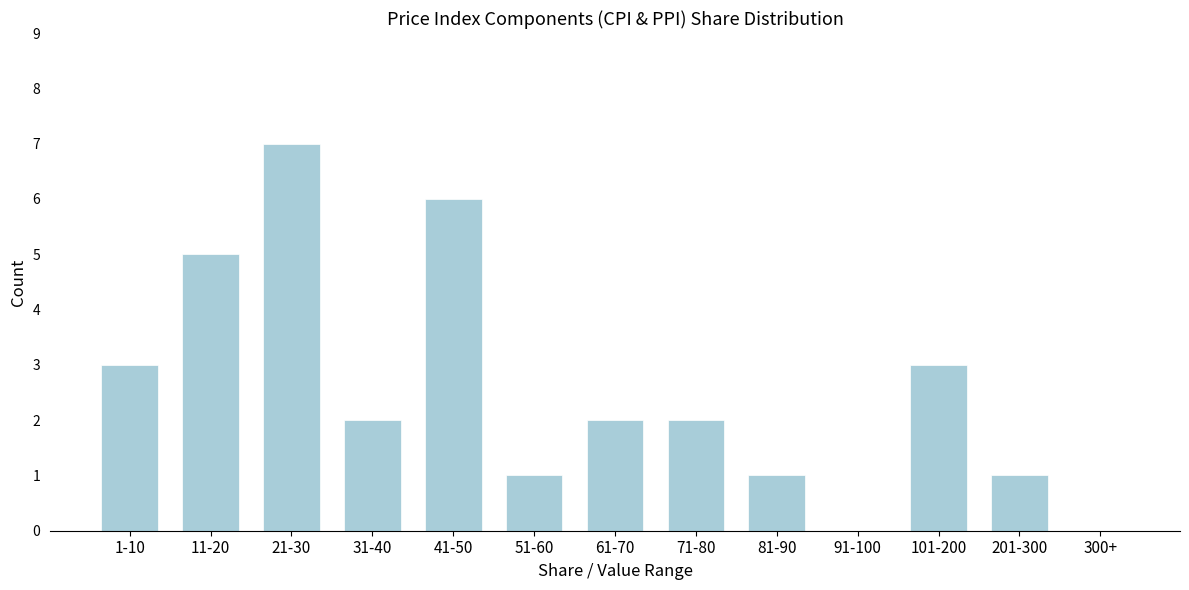

Reading right to left, extract all data points from this chart.

300+=0	201-300=1	101-200=3	91-100=0	81-90=1	71-80=2	61-70=2	51-60=1	41-50=6	31-40=2	21-30=7	11-20=5	1-10=3